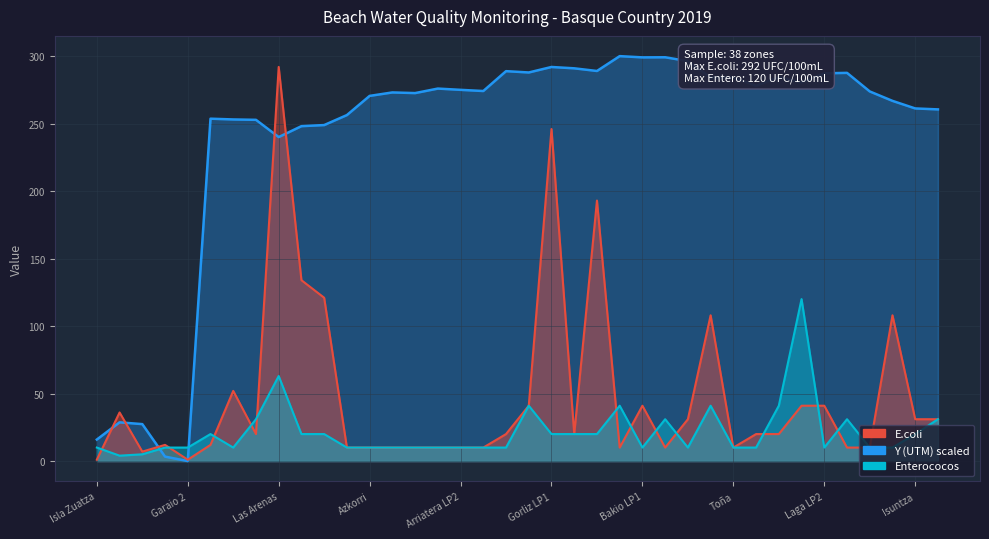

List the series in order of their peak value, highest first.

Y_UTM, E.coli, Enterococos